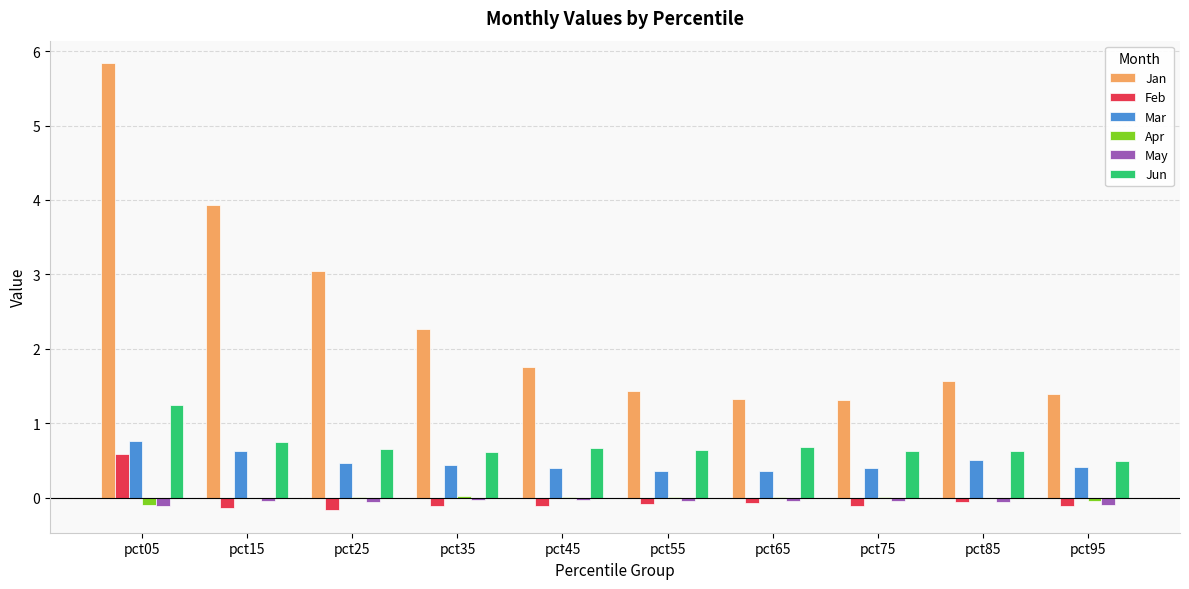

What is the sum of all Feb values?

-0.4